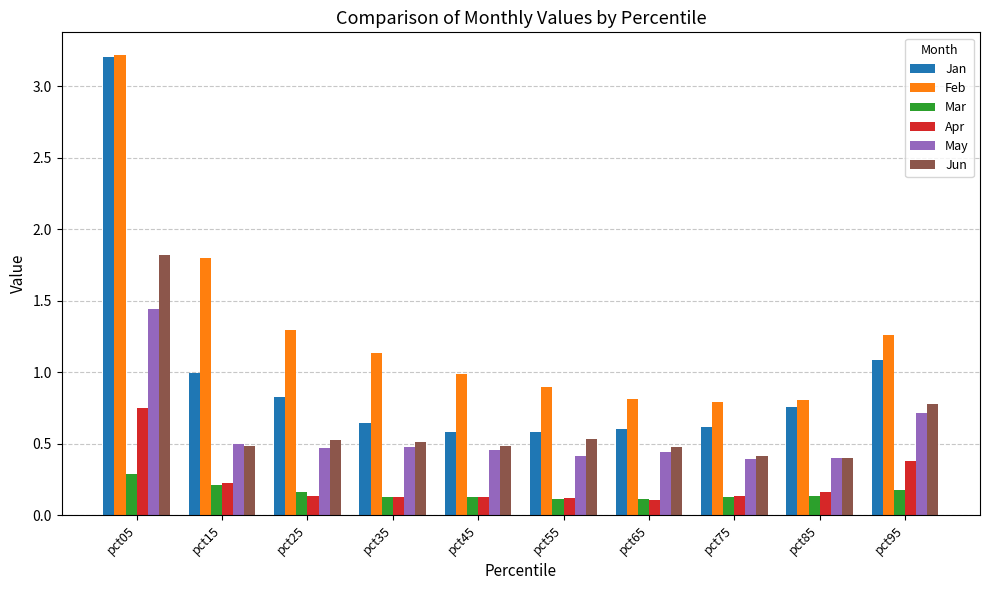

How many groups of bars are there?

10